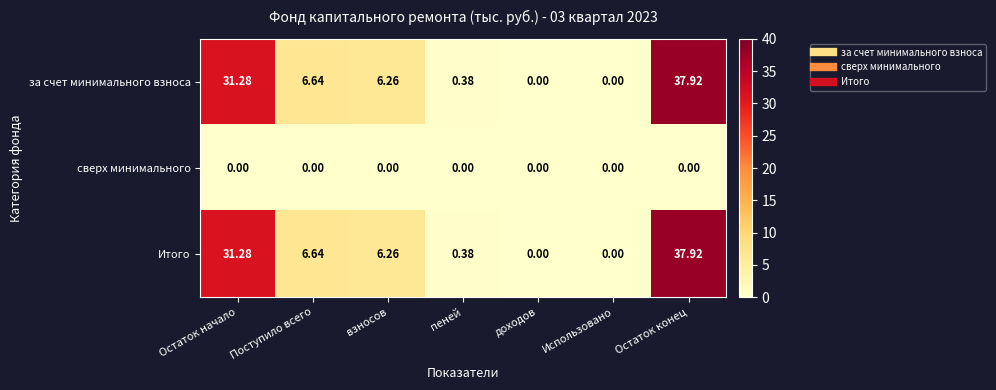

At which label is Итого closest to 18?

Поступило всего